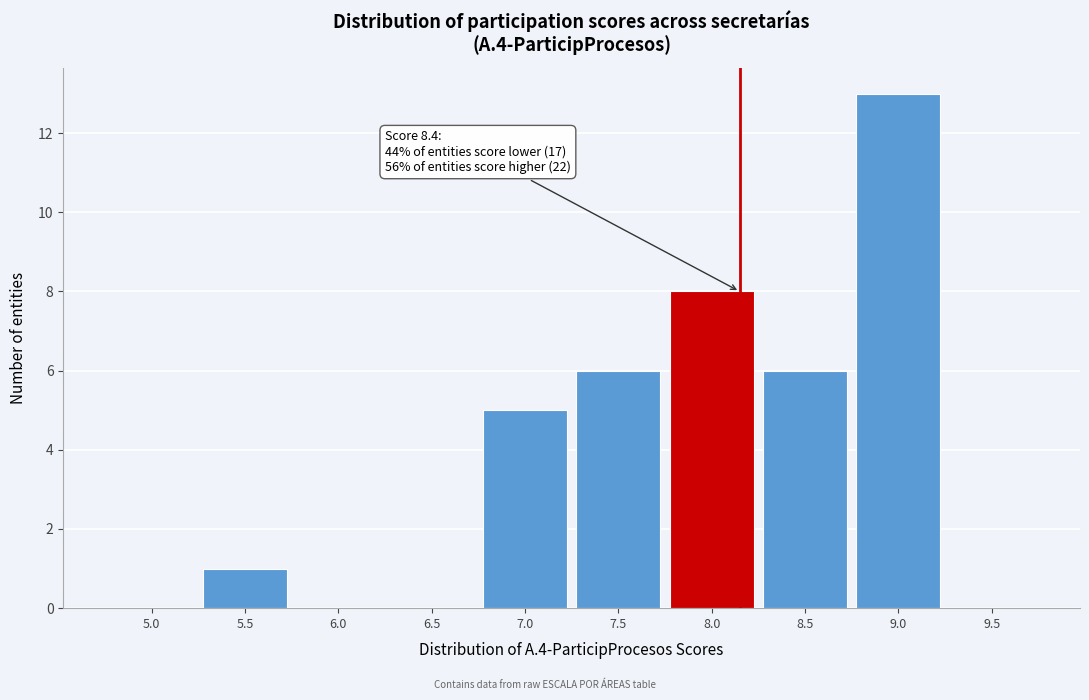

Reading left to right, what are all the values shown in this chart?

5.0=0	5.5=1	6.0=0	6.5=0	7.0=5	7.5=6	8.0=8	8.5=6	9.0=13	9.5=0